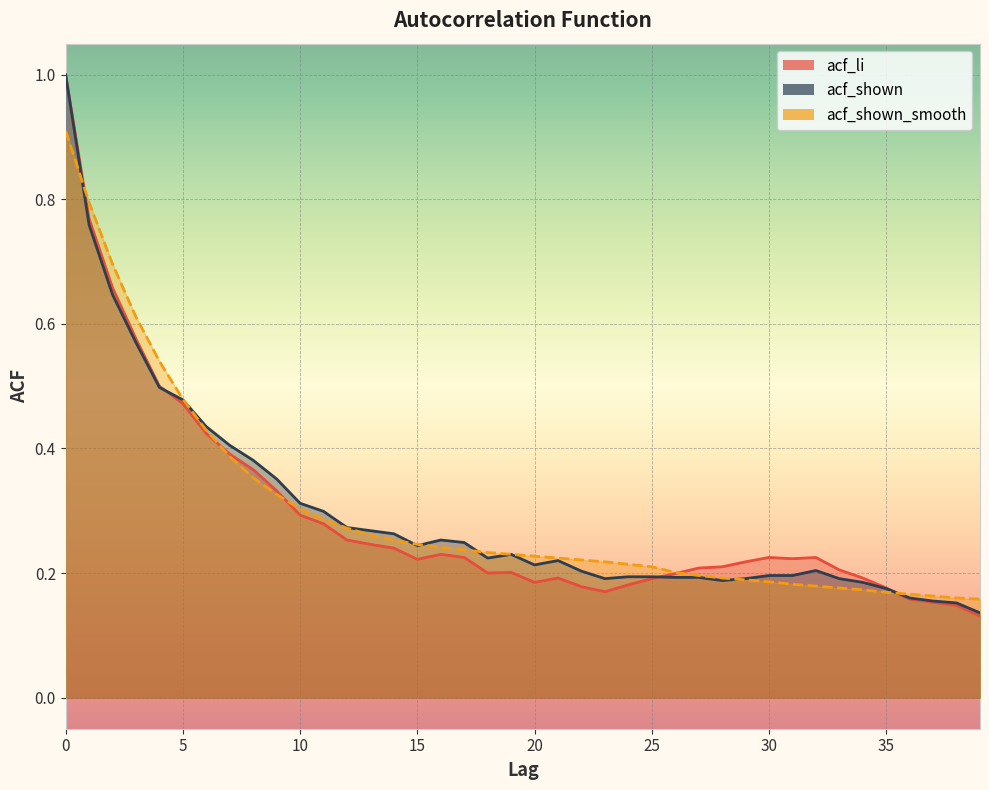

Which series has the largest total across all categories?

acf_shown_smooth